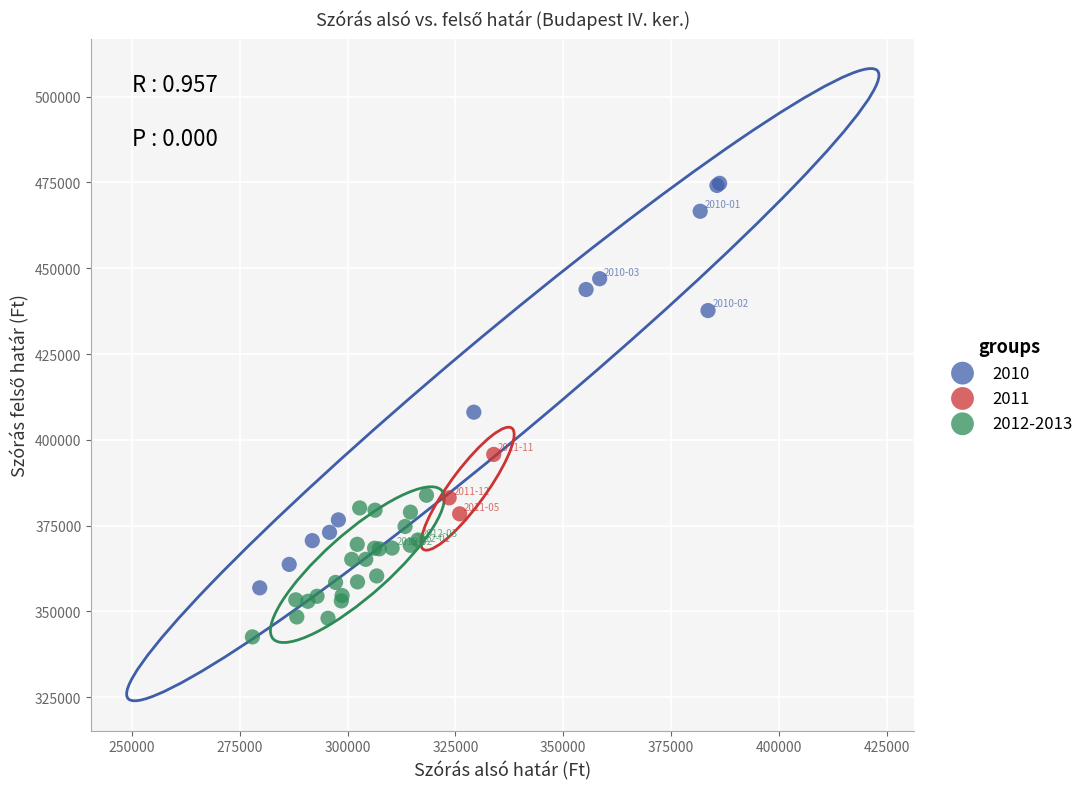

Which series contains the lowest Y value?

2012-2013